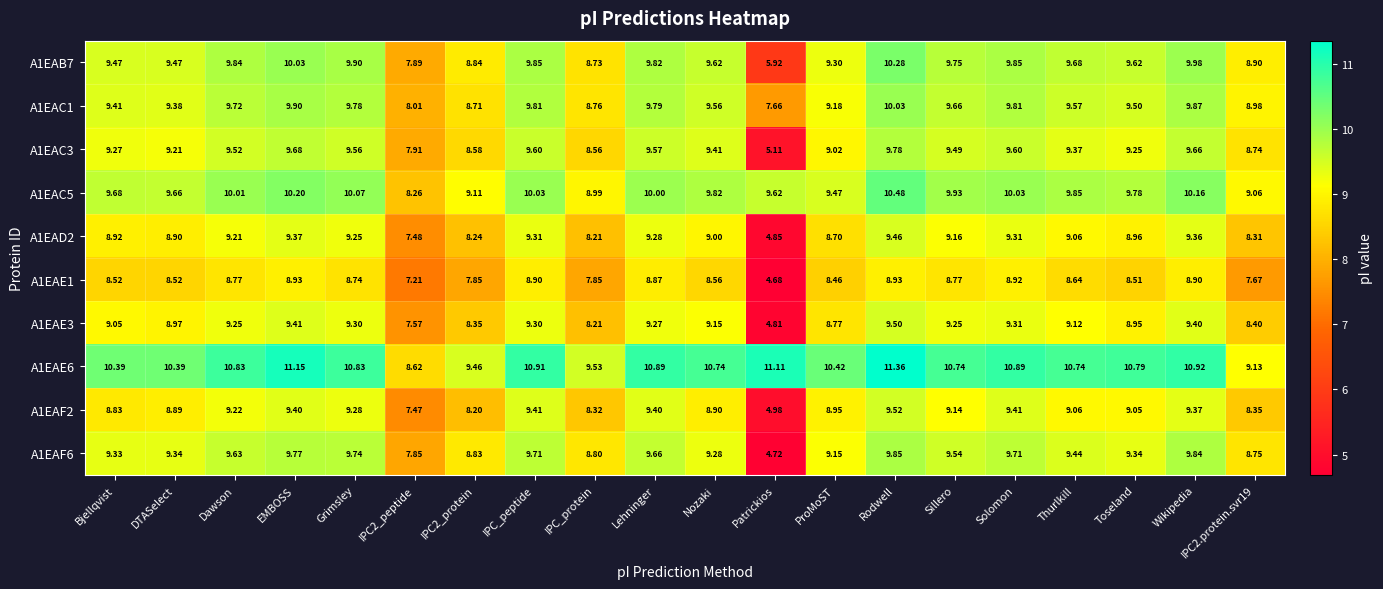

Where is A1EAC5 nearest to the value 9?

IPC_protein